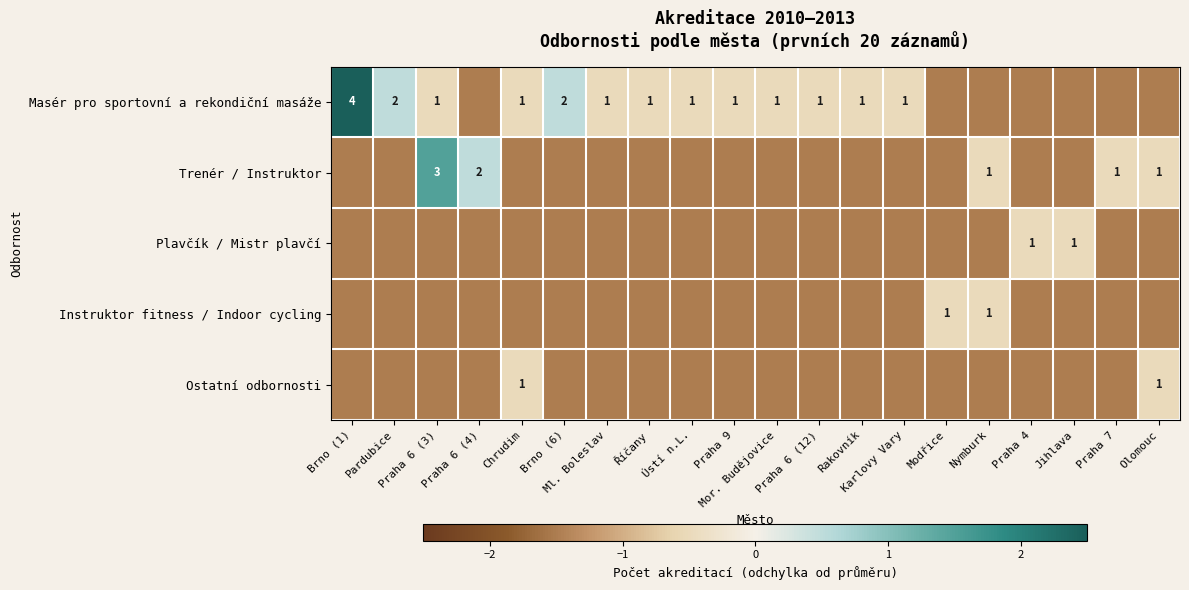

What is the approximate value of Instruktor fitness / Indoor cycling at Jihlava?

-1.5